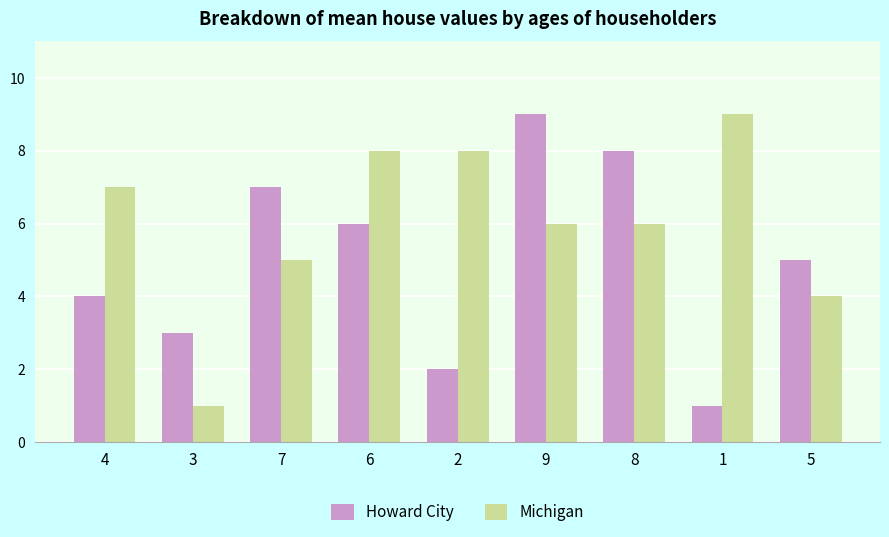

Between 2 and 9, which series saw the biggest shift?

Howard City